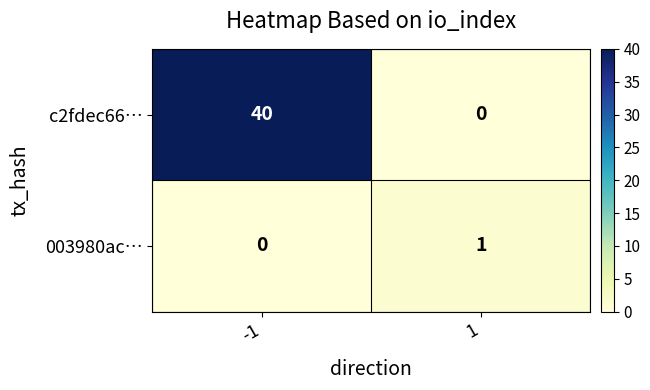

At 1, list the series in order from smallest to largest.

c2fdec66…, 003980ac…